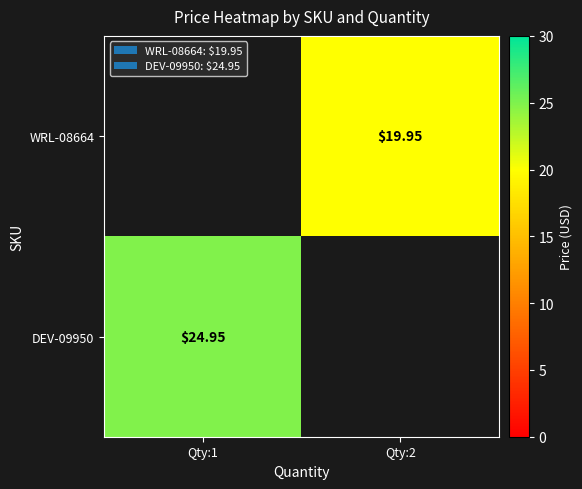

How many data points in DEV-09950 are above 24?

1